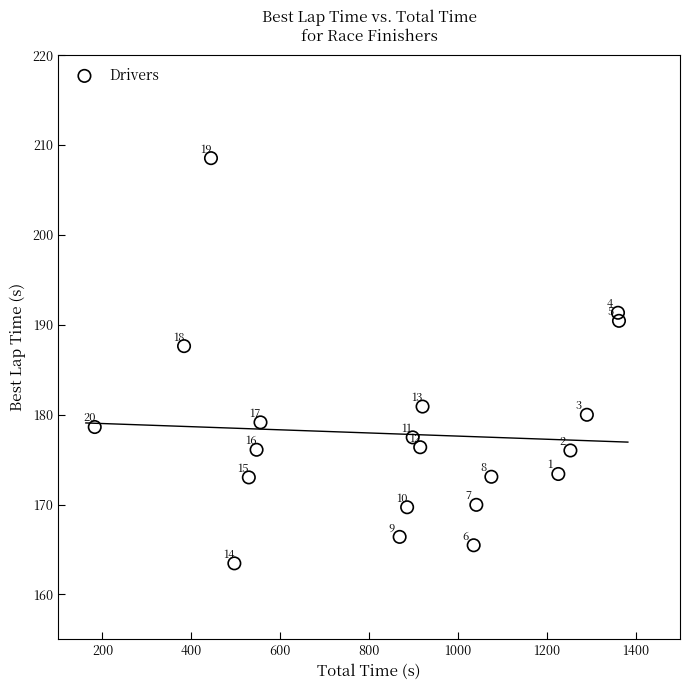

What Y value in the scatter plot is closest to 186?

187.6